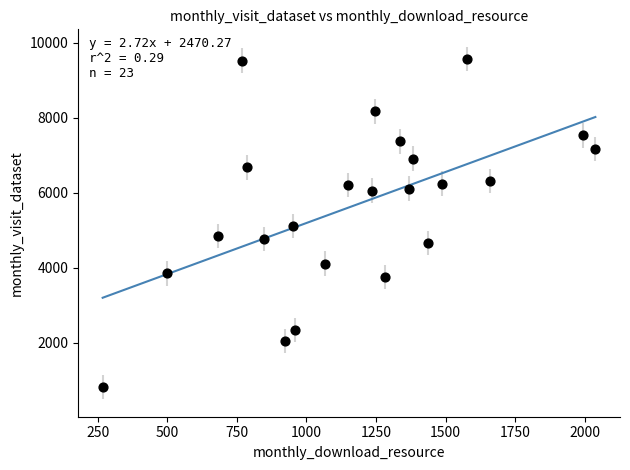

What is the range of X values (max minus min)?

1770